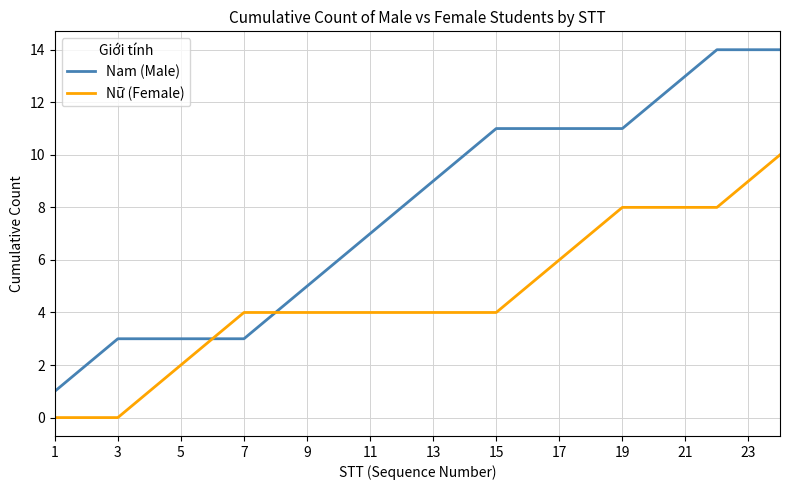

What is the greatest value displayed?

14